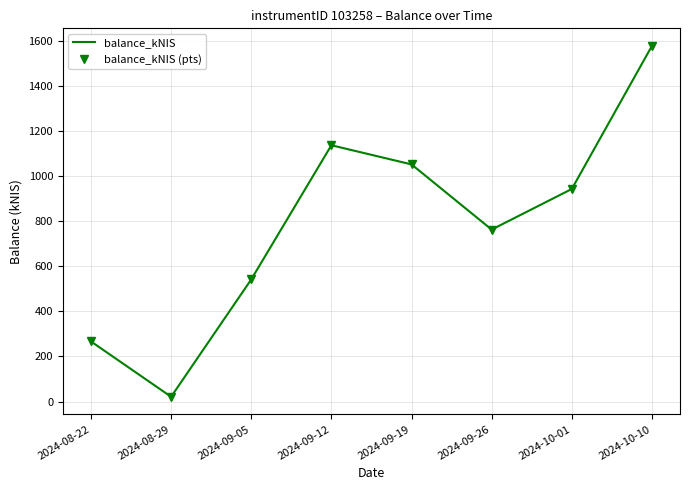

Reading left to right, what are all the values shown in this chart?

balance_kNIS: 266.7	21.4	541.5	1136.4	1051.5	762.6	942.6	1576.9
balance_kNIS (pts): 266.7	21.4	541.5	1136.4	1051.5	762.6	942.6	1576.9